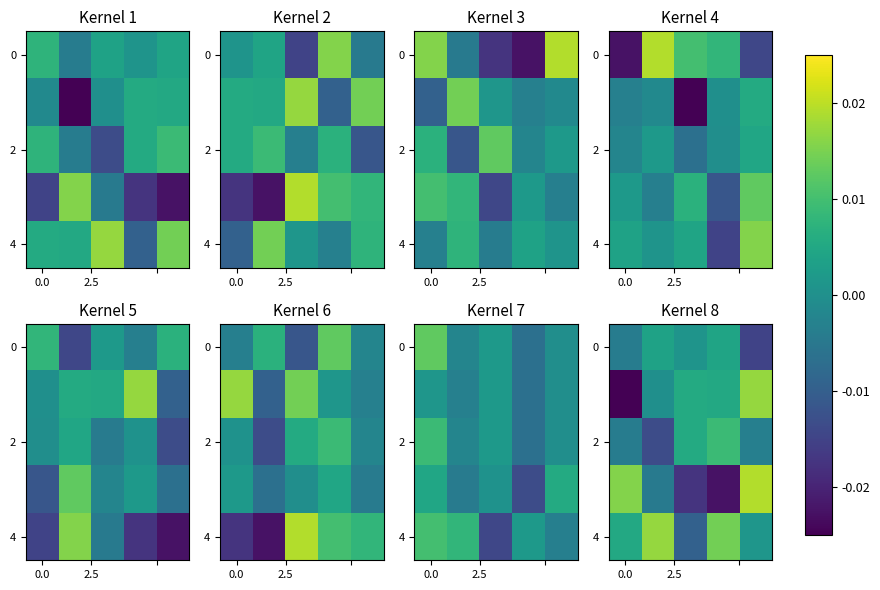

How many data points in 4 are less than 0?

1